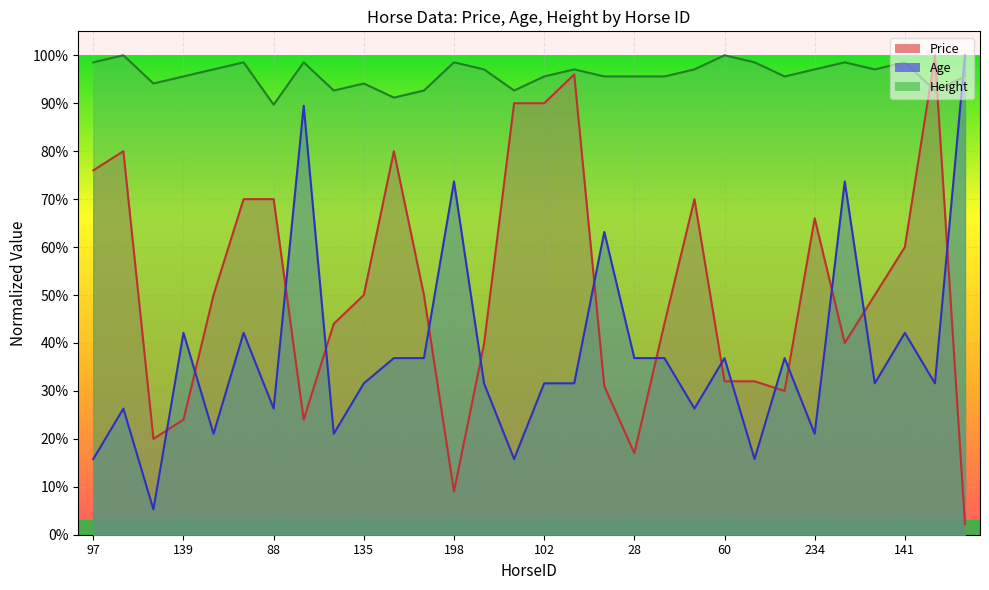

Reading right to left, transcribe all the data shown in this chart.

Price: 164=0.0	63=1.0	141=0.6	69=0.5	132=0.4	234=0.7	115=0.3	23=0.3	60=0.3	31=0.7	30=0.4	28=0.2	71=0.3	96=1.0	102=0.9	148=0.9	107=0.4	198=0.1	39=0.5	35=0.8	135=0.5	101=0.4	182=0.2	88=0.7	184=0.7	65=0.5	139=0.2	56=0.2	156=0.8	97=0.8
Age: 164=1.0	63=0.3	141=0.4	69=0.3	132=0.7	234=0.2	115=0.4	23=0.2	60=0.4	31=0.3	30=0.4	28=0.4	71=0.6	96=0.3	102=0.3	148=0.2	107=0.3	198=0.7	39=0.4	35=0.4	135=0.3	101=0.2	182=0.9	88=0.3	184=0.4	65=0.2	139=0.4	56=0.1	156=0.3	97=0.2
Height: 164=1.0	63=0.9	141=1.0	69=1.0	132=1.0	234=1.0	115=1.0	23=1.0	60=1.0	31=1.0	30=1.0	28=1.0	71=1.0	96=1.0	102=1.0	148=0.9	107=1.0	198=1.0	39=0.9	35=0.9	135=0.9	101=0.9	182=1.0	88=0.9	184=1.0	65=1.0	139=1.0	56=0.9	156=1.0	97=1.0